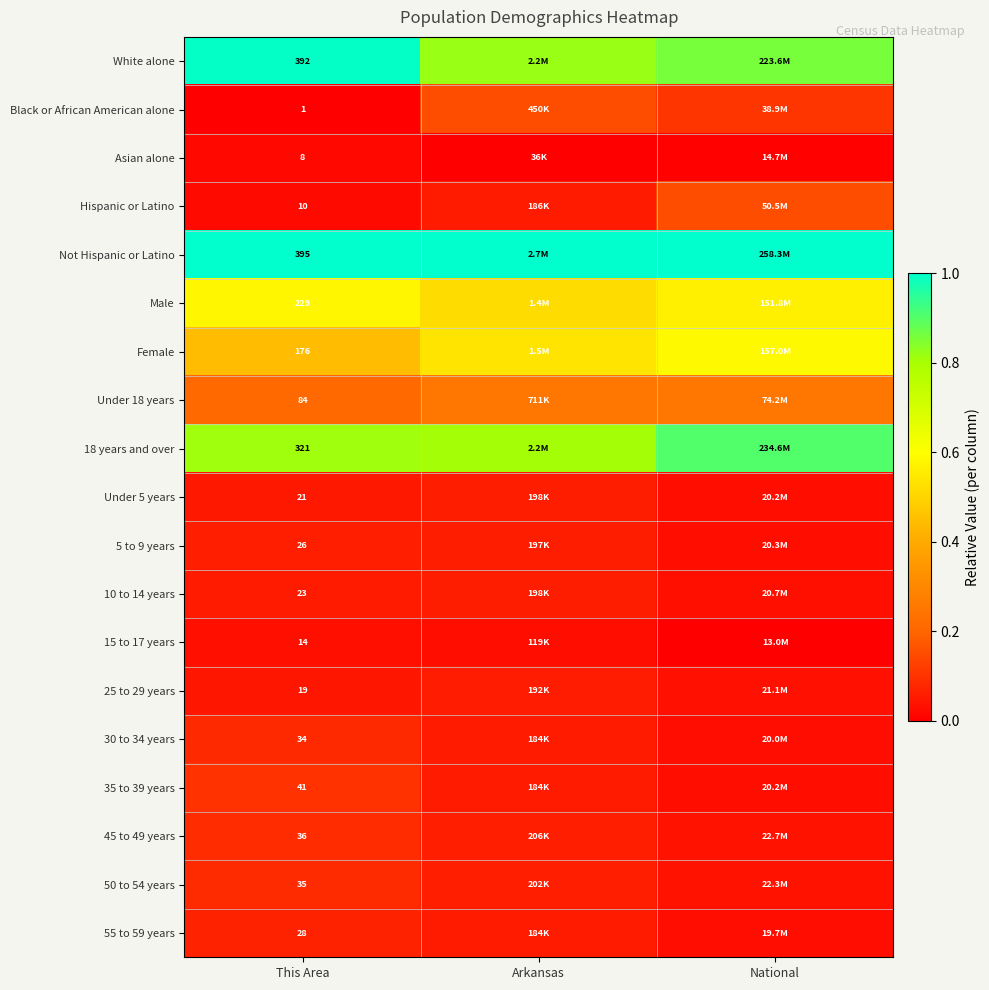

At how many categories does at least one series exceed 0?

3